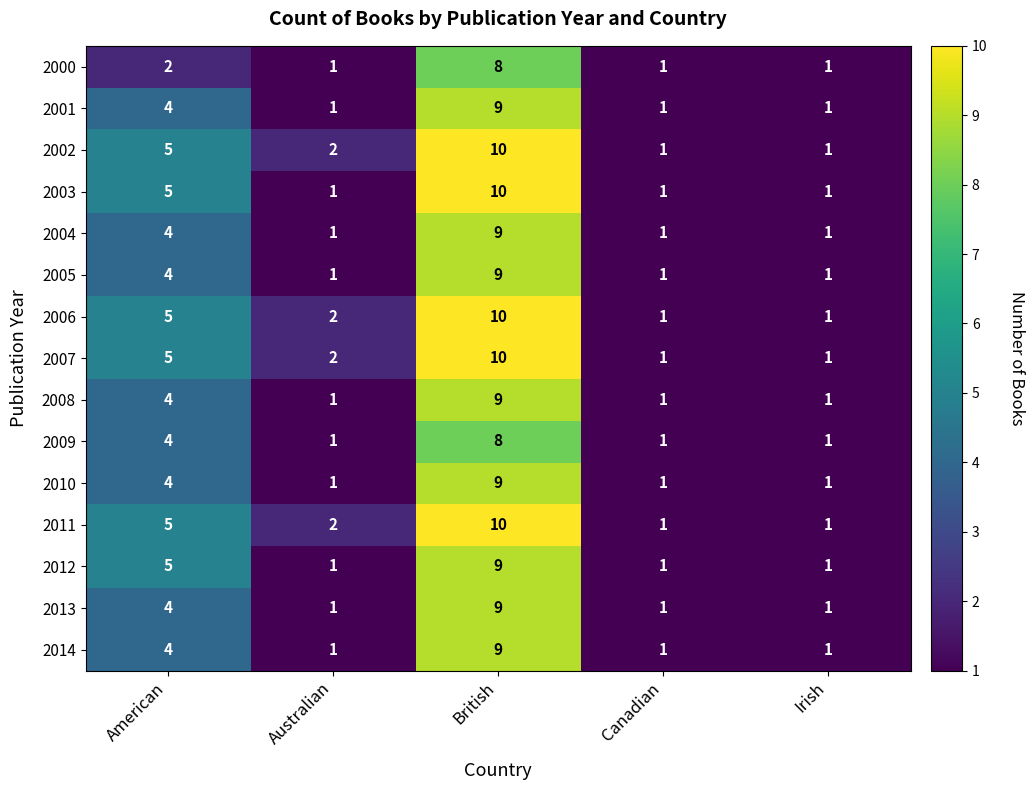

What is the difference between the maximum and minimum values in the 2013 series?

8